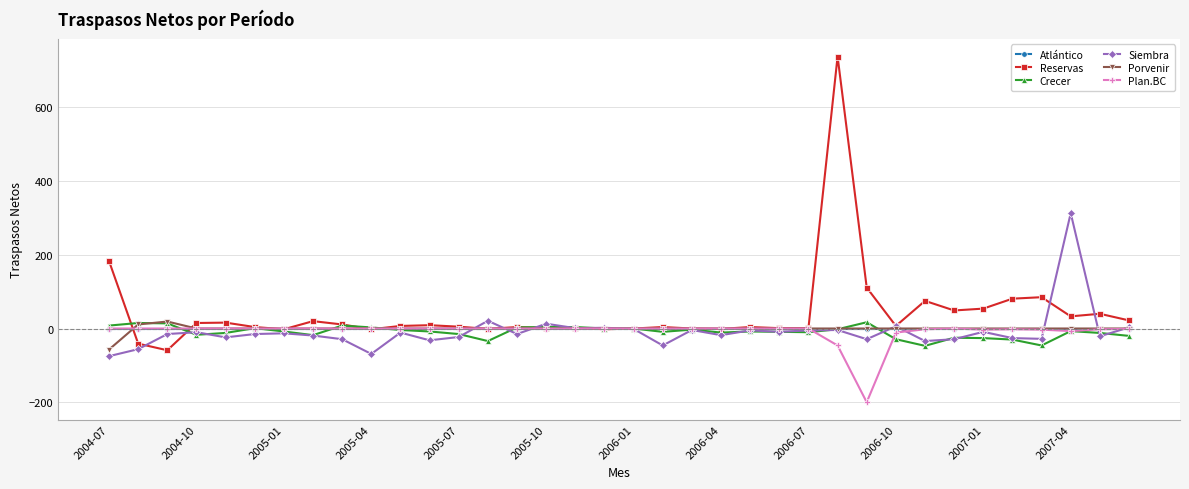

What is the minimum value for Porvenir?

-57